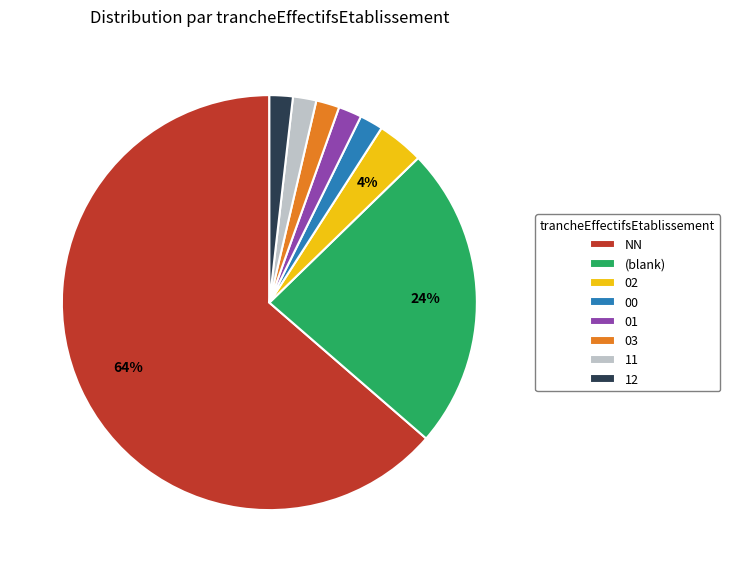

The (blank) slice represents 24% of the pie. True or false?

True